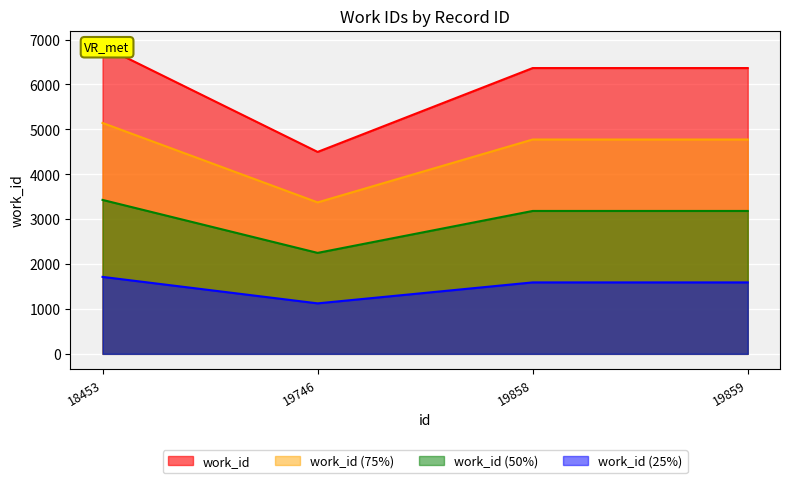

How many data points are less than 6366?

1